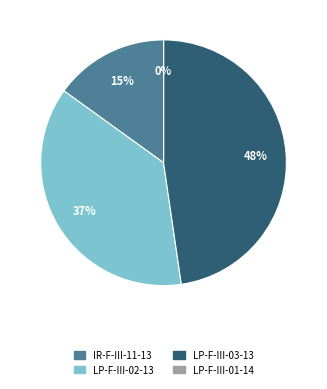

Is it true that LP-F-III-03-13 is 40% of the pie?

False